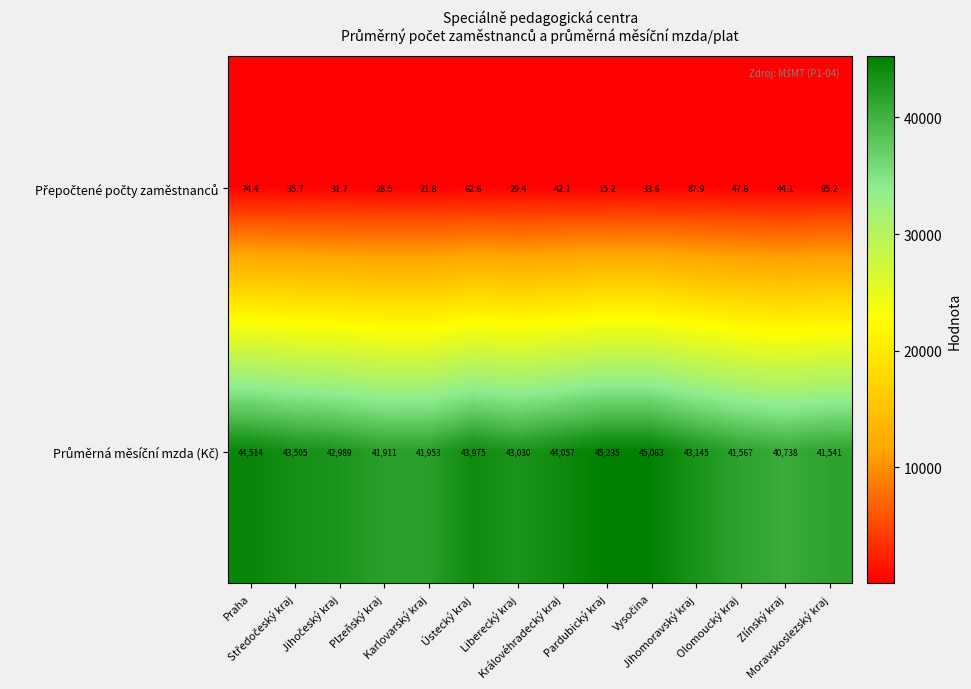

At how many categories does at least one series exceed 27233?

14